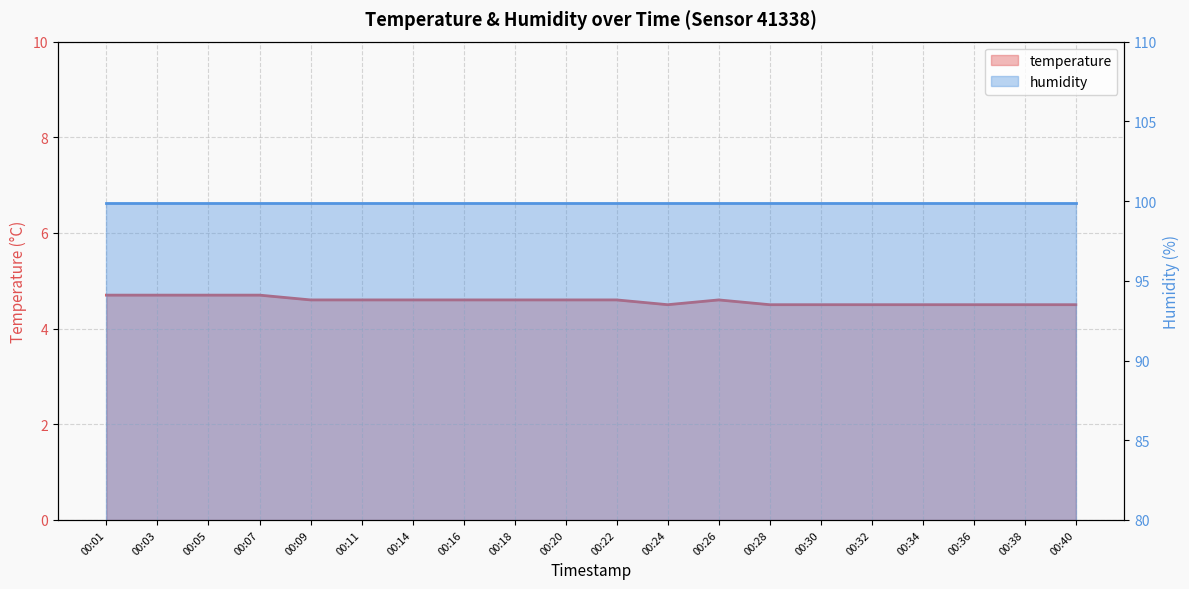

At which category does the chart reach its minimum across all series?

00:24